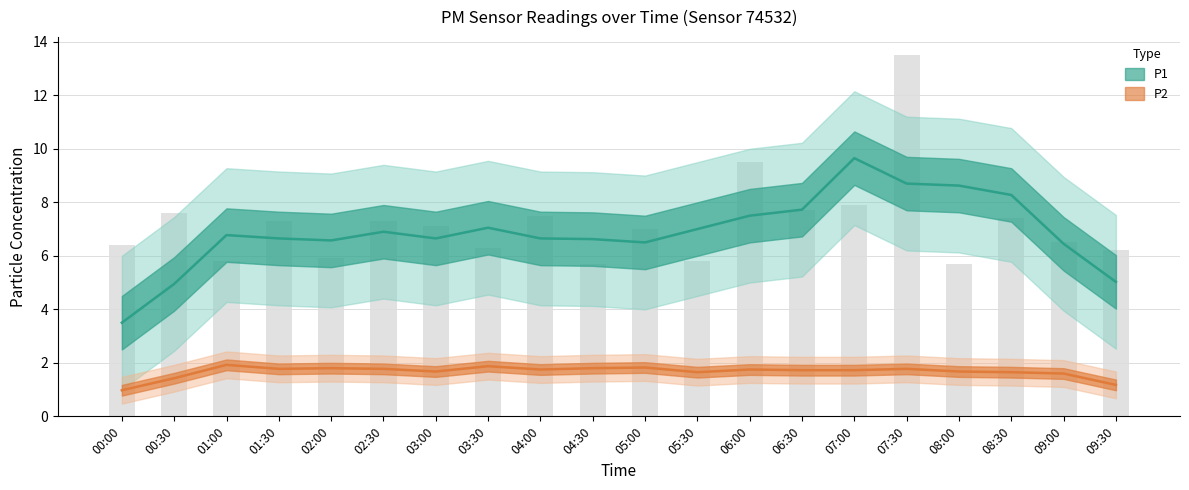

Rank the categories by value from lowest to highest.

04:30, 08:00, 01:00, 05:30, 02:00, 09:30, 03:30, 00:00, 09:00, 05:00, 03:00, 01:30, 02:30, 08:30, 04:00, 00:30, 06:30, 07:00, 06:00, 07:30